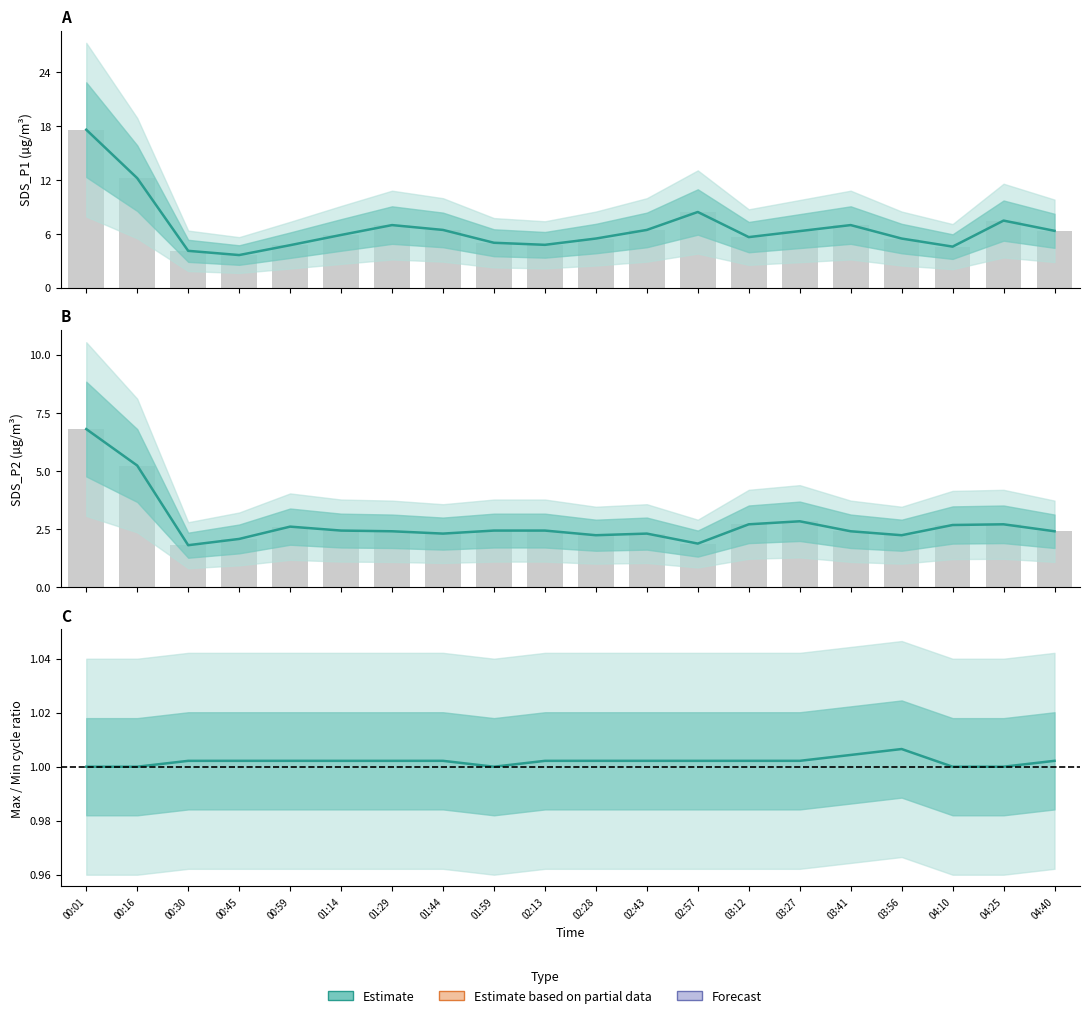

What is the ratio of the value at 03:12 to the value at 03:27?

1.0